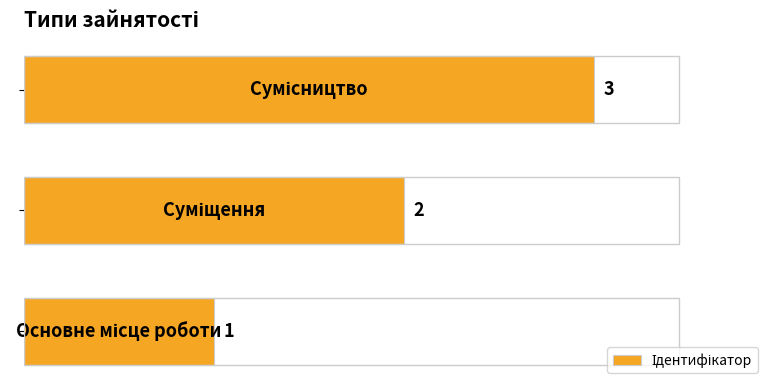

How many values are between 1 and 3?

3